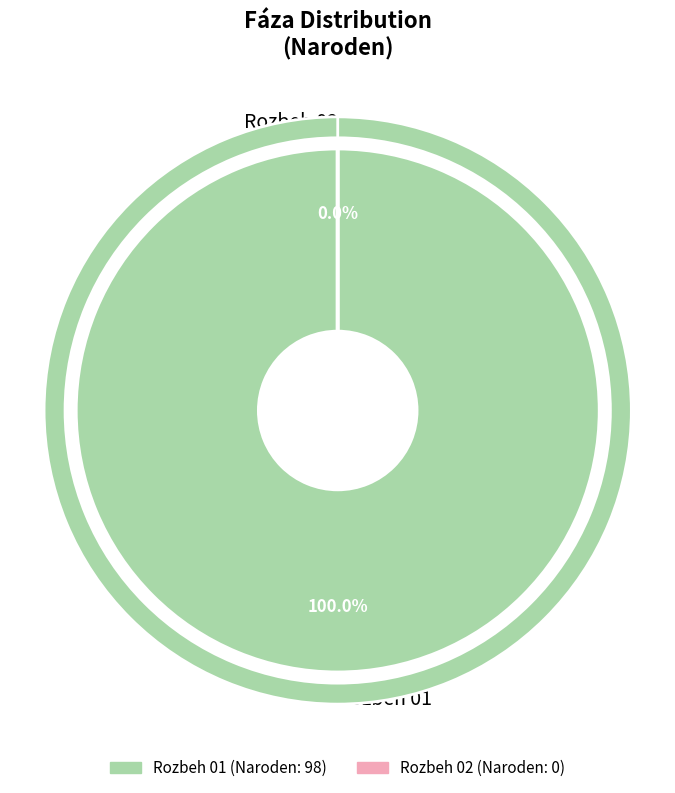

Which category has the smallest portion of the pie?

Rozbeh 02